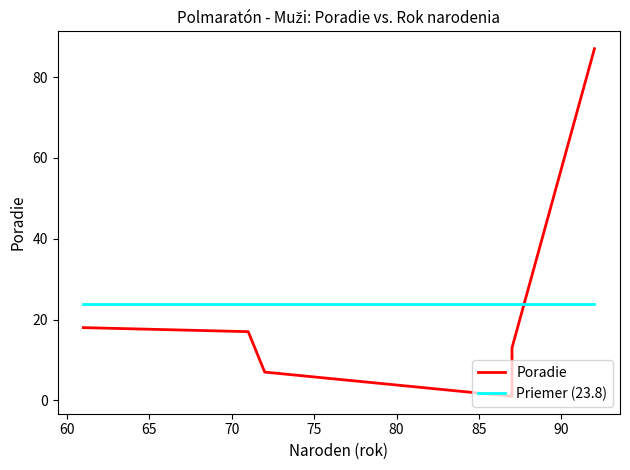

List the labels in order of value, smallest first.

87, 72, 87, 71, 61, 92